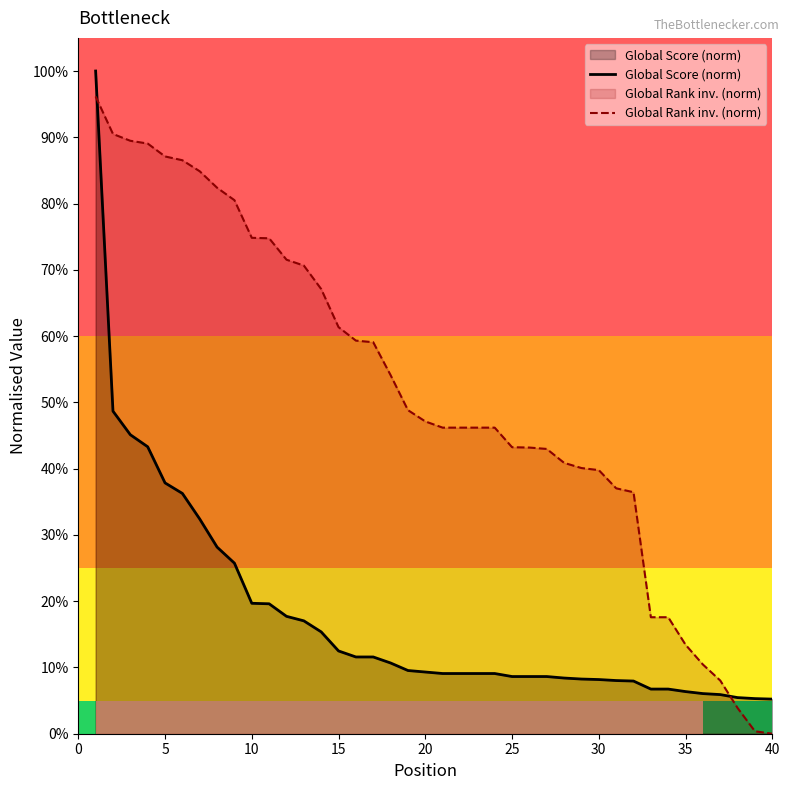

Reading right to left, what are all the values shown in this chart?

Global Score (norm): 0.1	0.1	0.1	0.1	0.1	0.1	0.1	0.1	0.1	0.1	0.1	0.1	0.1	0.1	0.1	0.1	0.1	0.1	0.1	0.1	0.1	0.1	0.1	0.1	0.1	0.1	0.2	0.2	0.2	0.2	0.2	0.3	0.3	0.3	0.4	0.4	0.4	0.5	0.5	1.0
Global Rank inv. (norm): 0.0	0.0	0.0	0.1	0.1	0.1	0.2	0.2	0.4	0.4	0.4	0.4	0.4	0.4	0.4	0.4	0.5	0.5	0.5	0.5	0.5	0.5	0.5	0.6	0.6	0.6	0.7	0.7	0.7	0.7	0.7	0.8	0.8	0.8	0.9	0.9	0.9	0.9	0.9	1.0